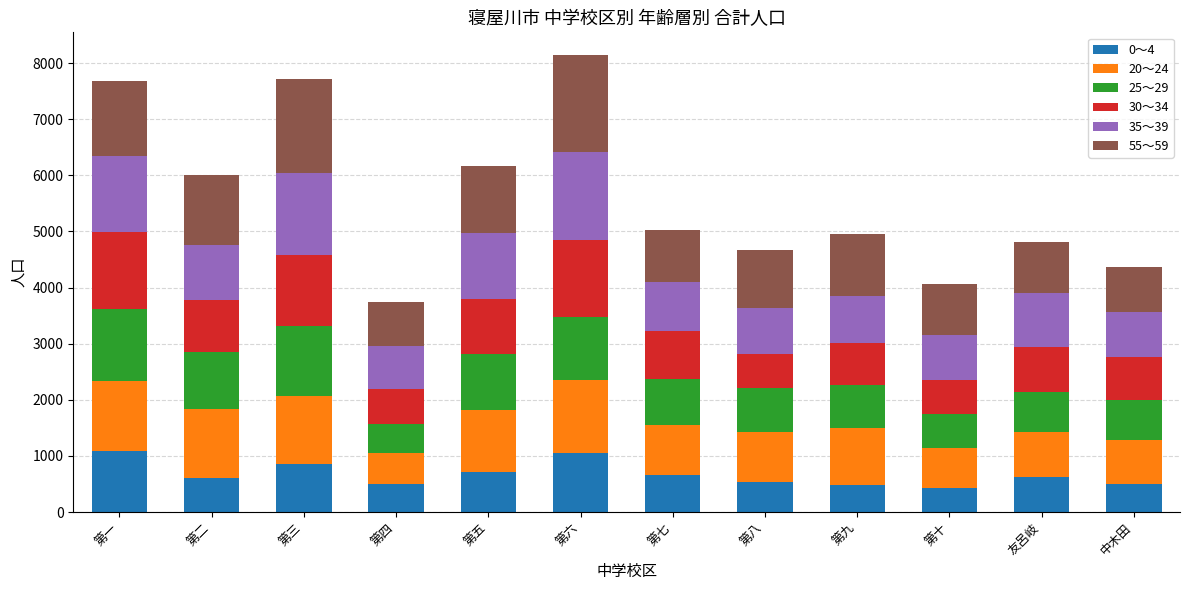

What is the value of the 0～4 bar at the 11th from the left?

630